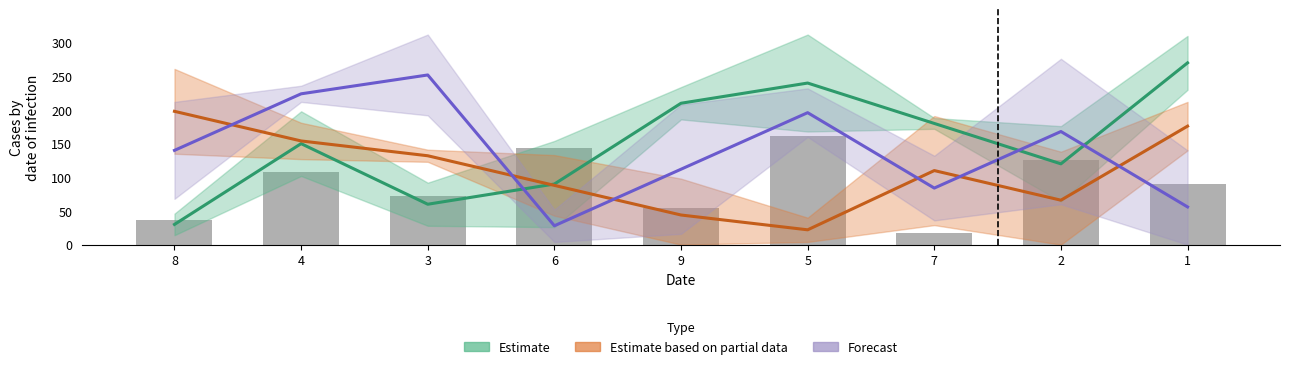

Is it true that Estimate equals 60 at 3?

True